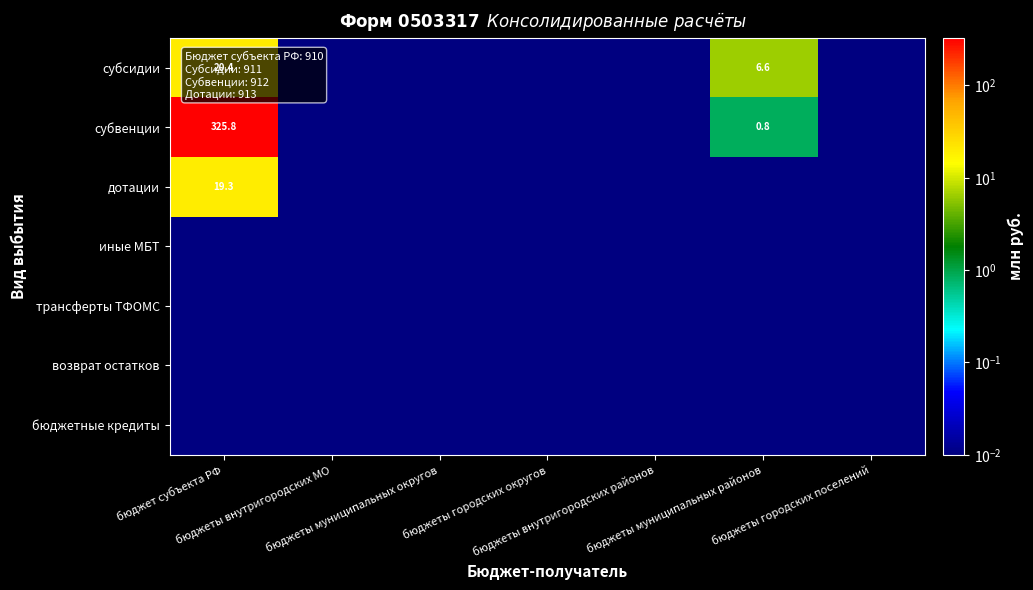

Which series changed the most between бюджеты муниципальных районов and бюджеты городских поселений?

субсидии